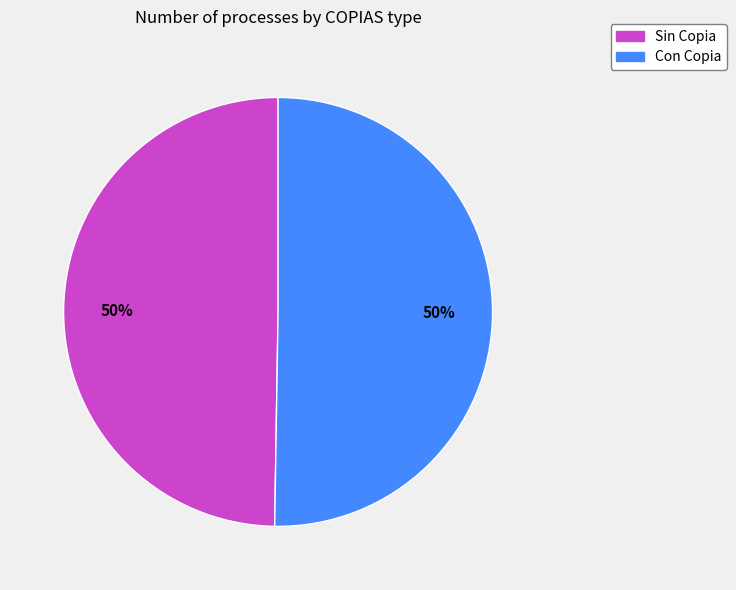

Count the number of slices in the pie.

2